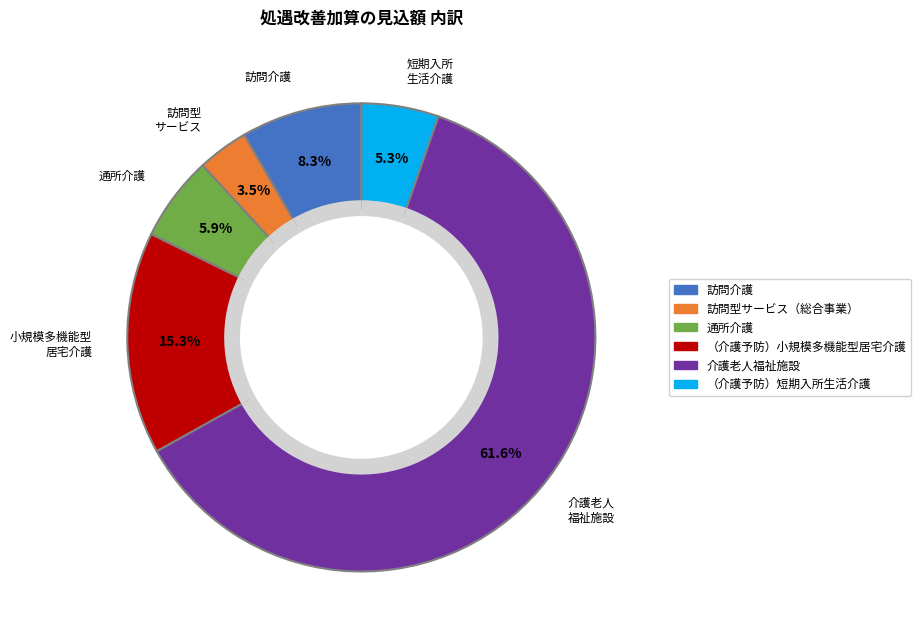

What portion of the pie excludes （介護予防）短期入所生活介護?

94.7%